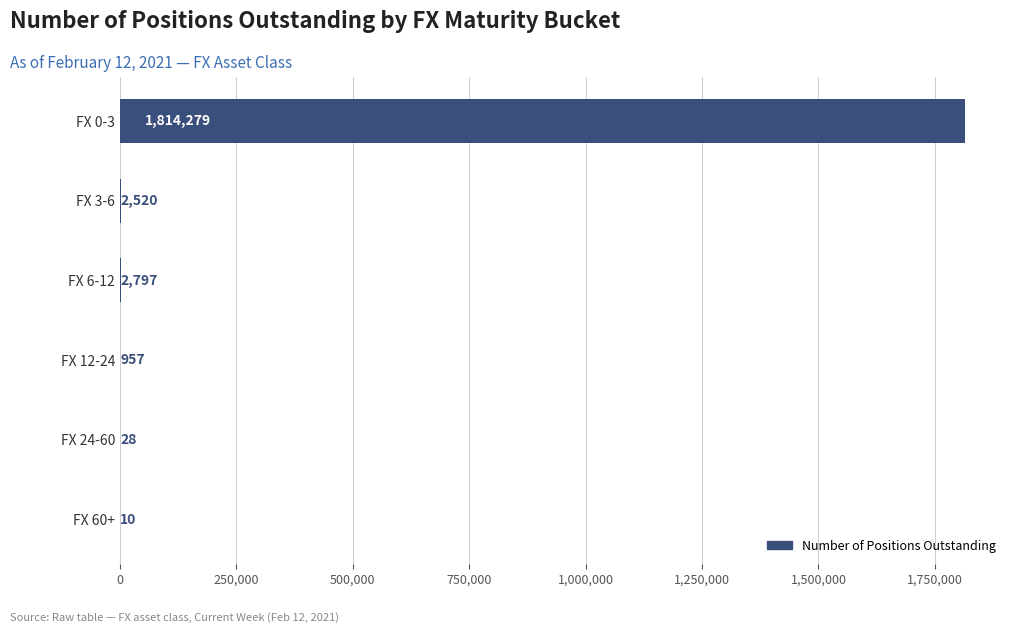

At which label is the value closest to 907144?

FX 6-12